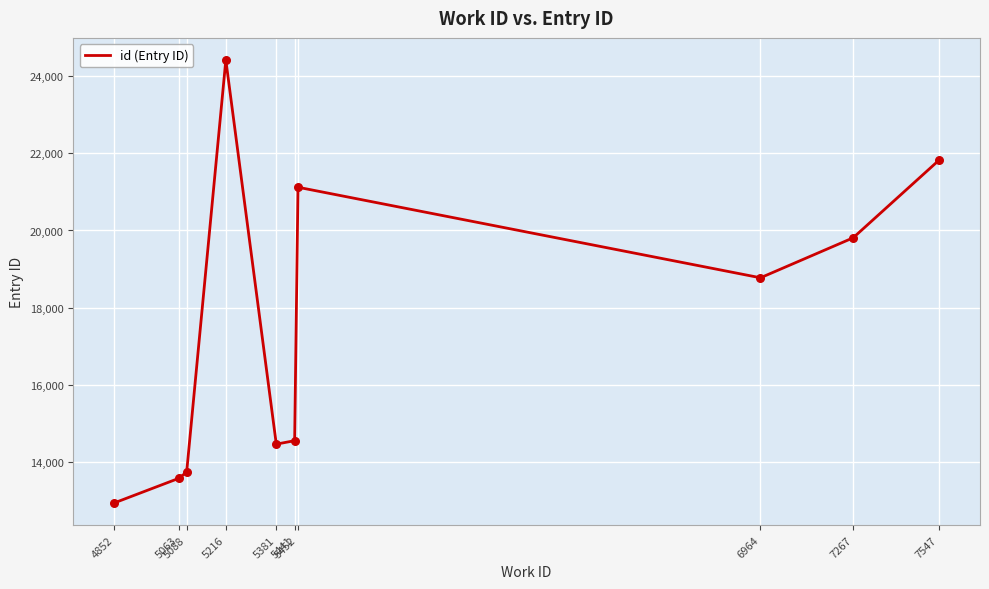

Approximately how many times larger is the value at 5381 compared to 6964?

0.8